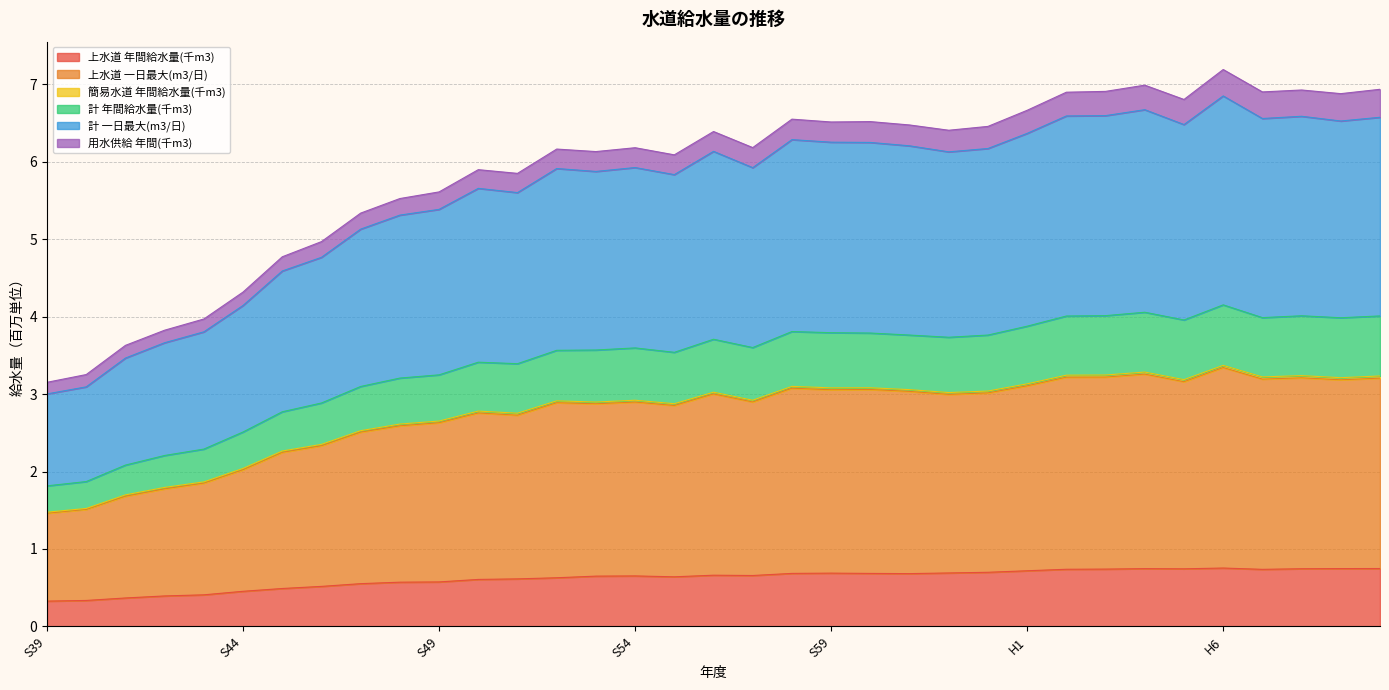

The 上水道 一日最大(m3/日) series shows 2.0 at S44. True or false?

True